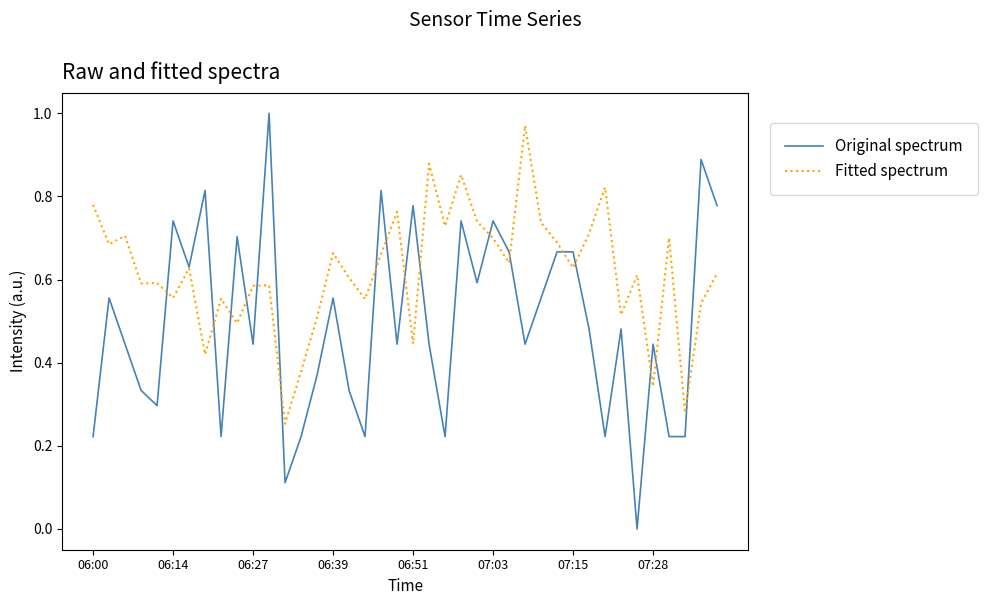

At how many categories does at least one series exceed 0?

40